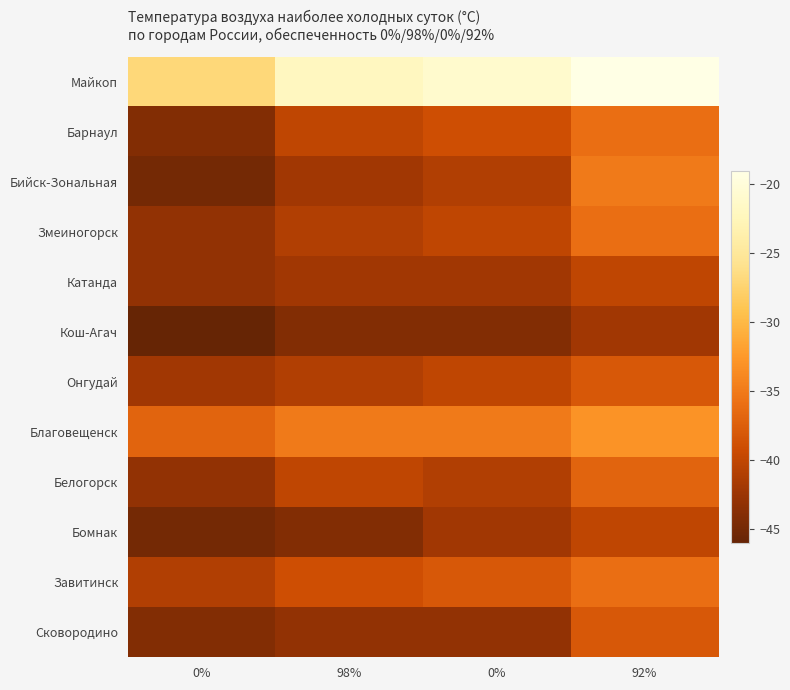

Rank the series by their maximum value, from highest to lowest.

Майкоп, Благовещенск, Бийск-Зональная, Барнаул, Змеиногорск, Завитинск, Белогорск, Онгудай, Сковородино, Катанда, Бомнак, Кош-Агач